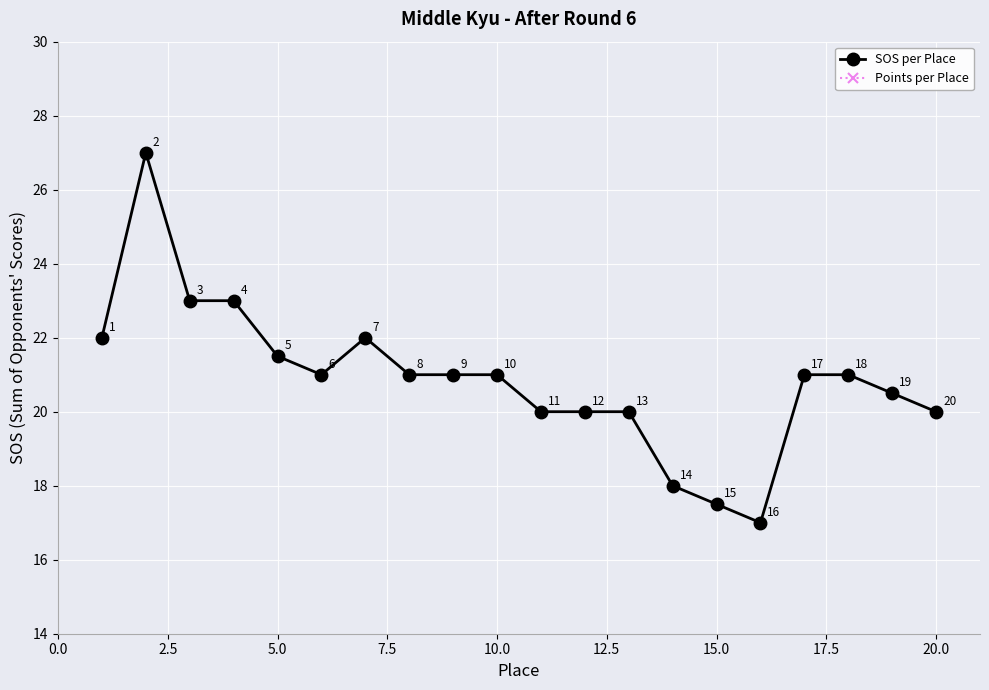

What are all the series names shown in the legend?

SOS per Place, Points per Place